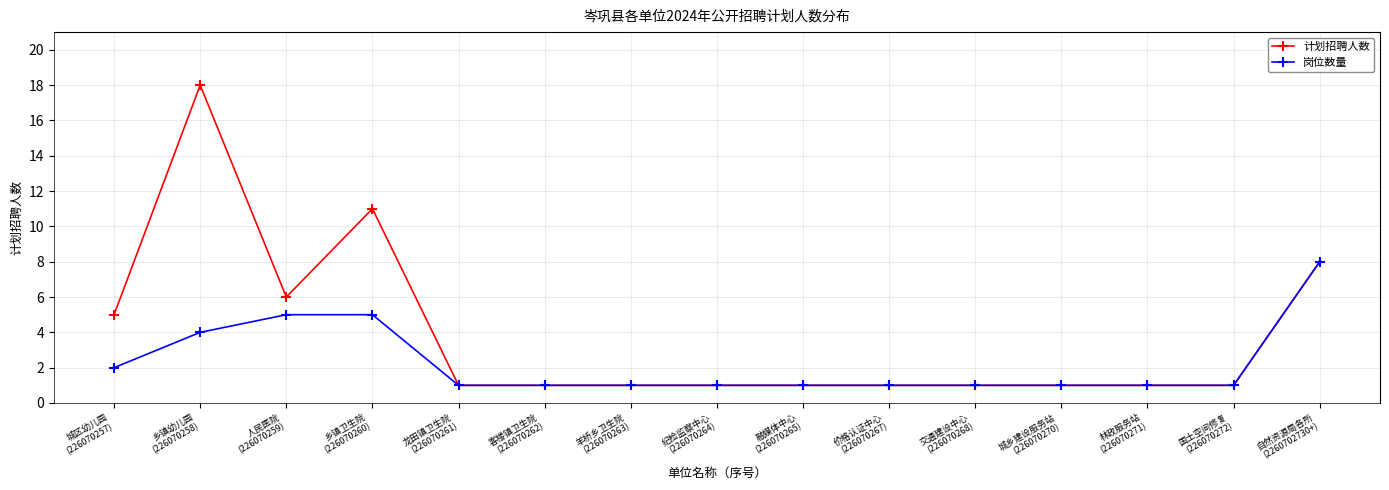

What is the value of the 岗位数量 point at the 7th from the left?

1